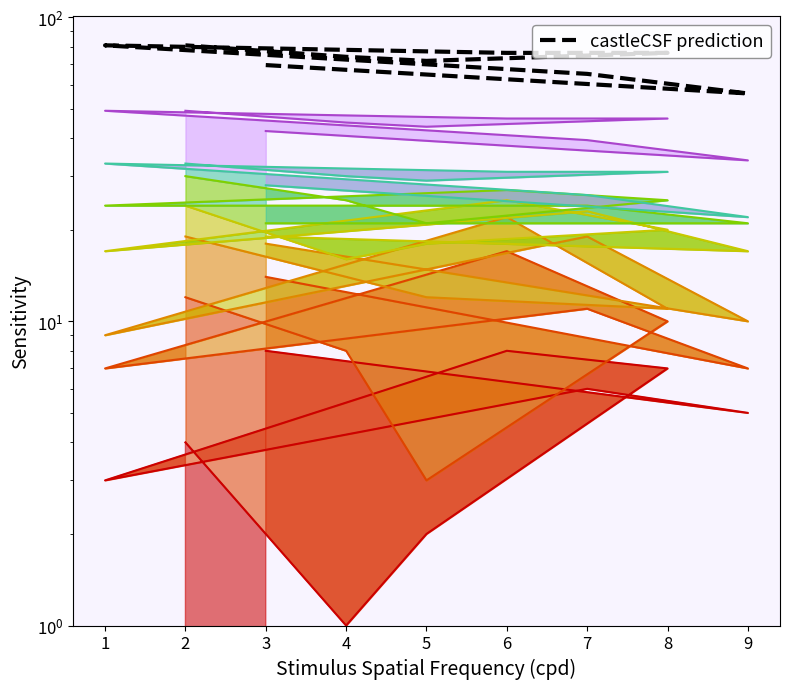

Count the number of values greater than 74.

4